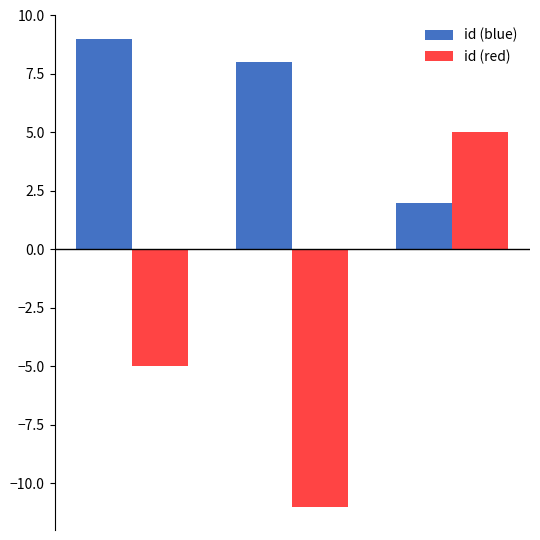

What is the average value of the id (blue) series?

6